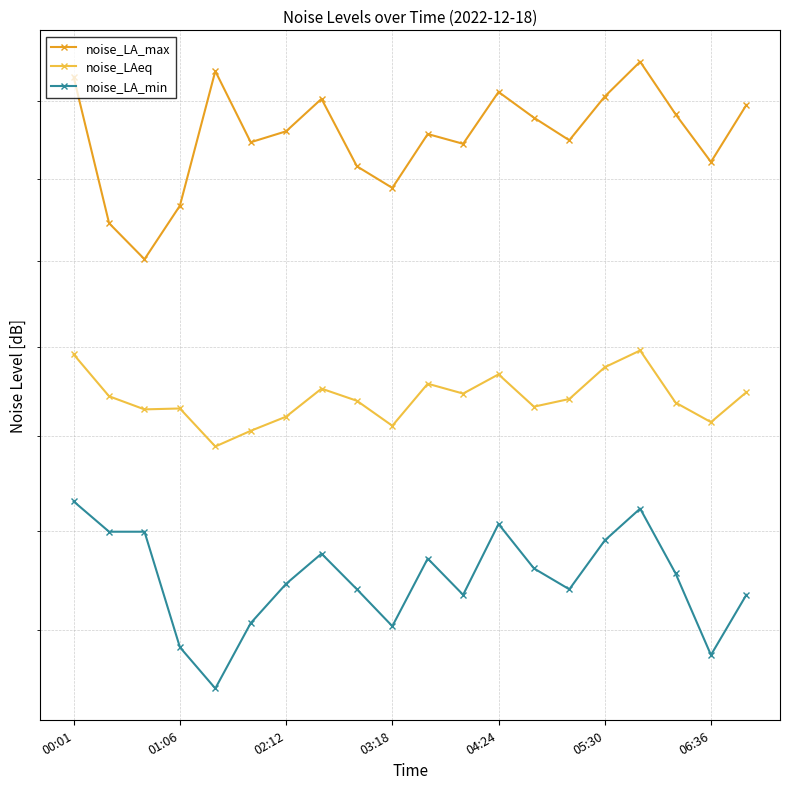

True or false: noise_LA_max and noise_LA_min cross at least once.

False